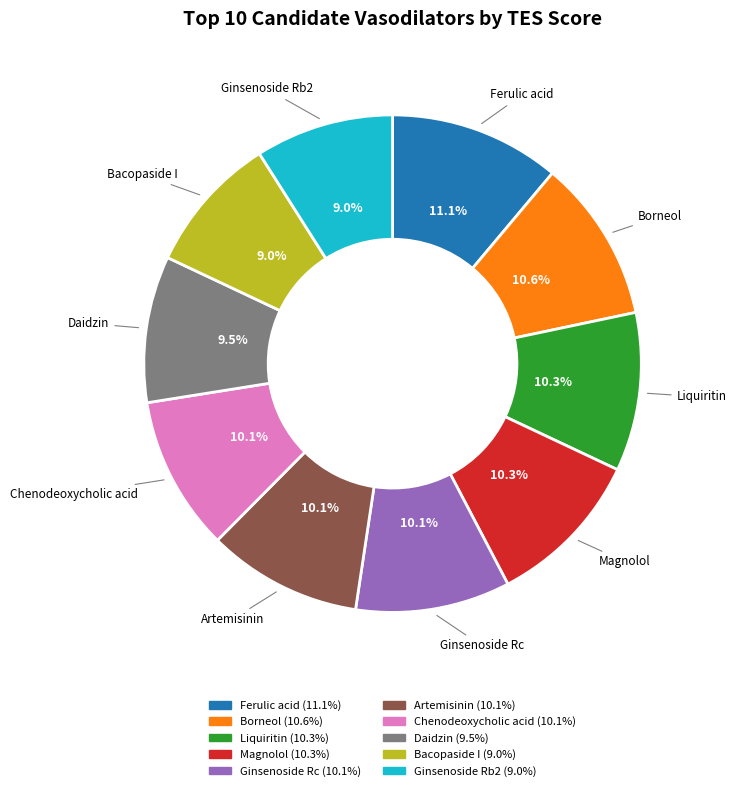

To the nearest percent, what is the difference between the largest and smallest slice percentages?

2%